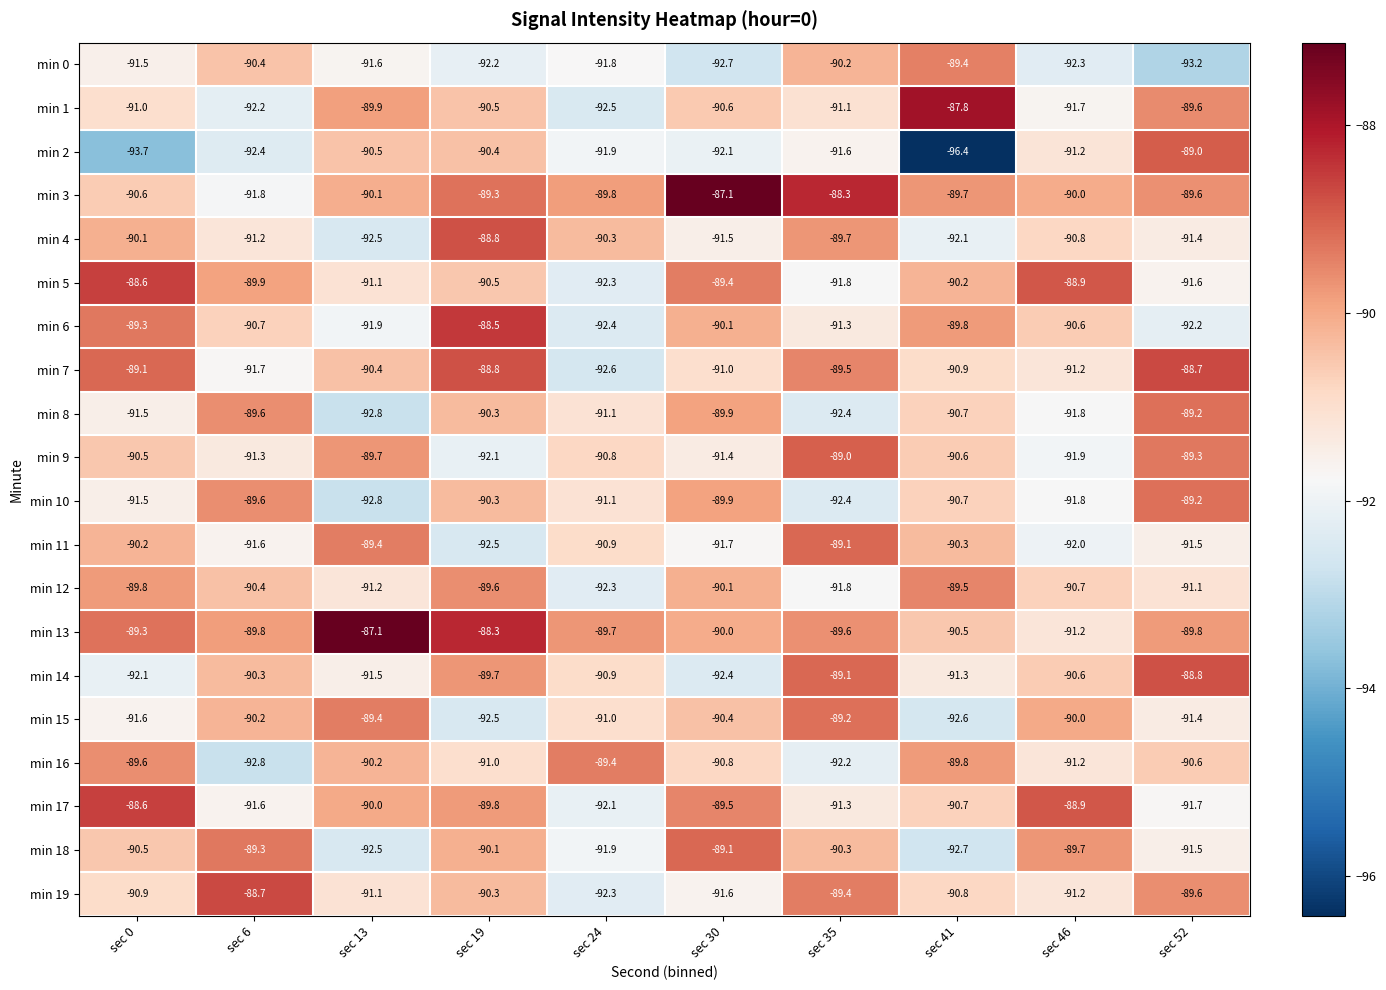

What is the approximate value of min 10 at sec 35?

-92.4